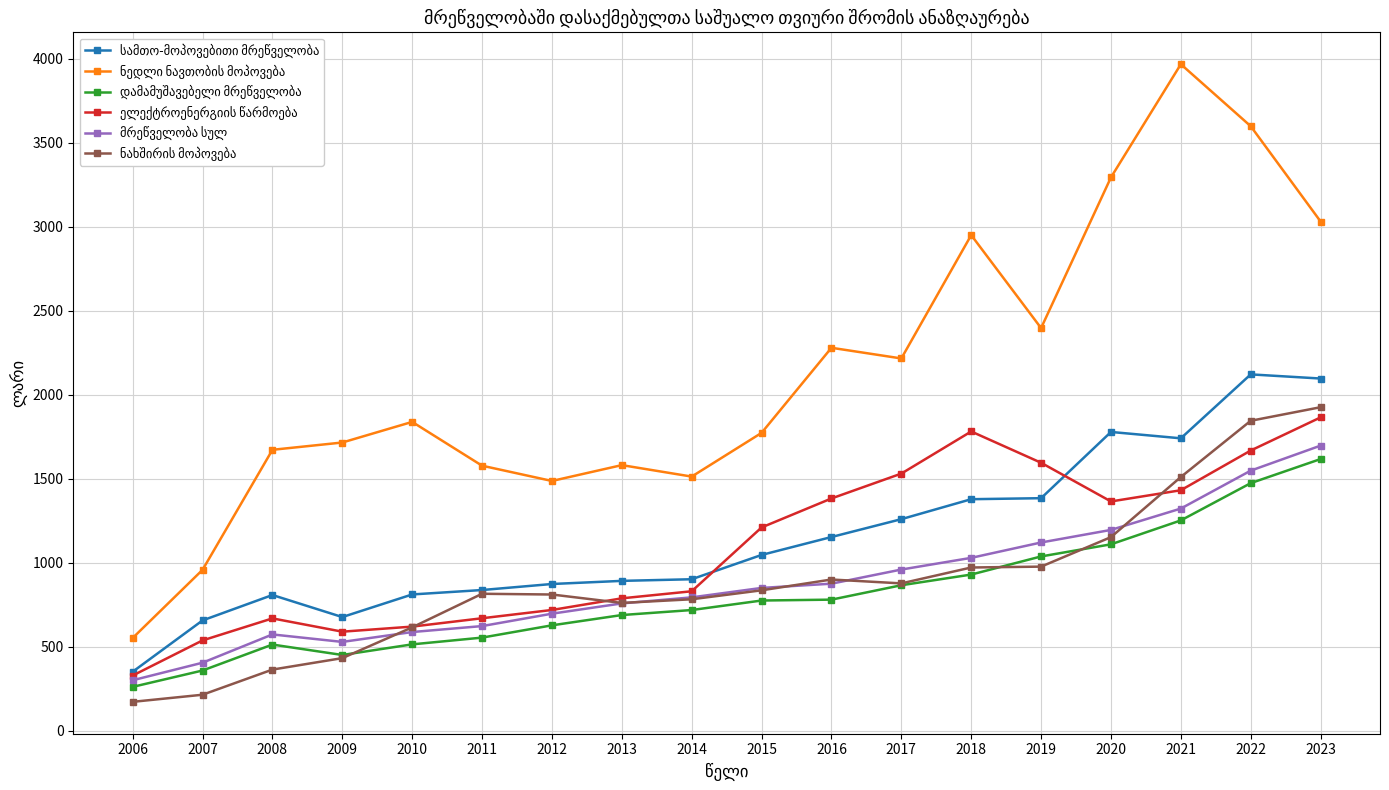

What is the spread (max minus min) of values at 2006?

380.0